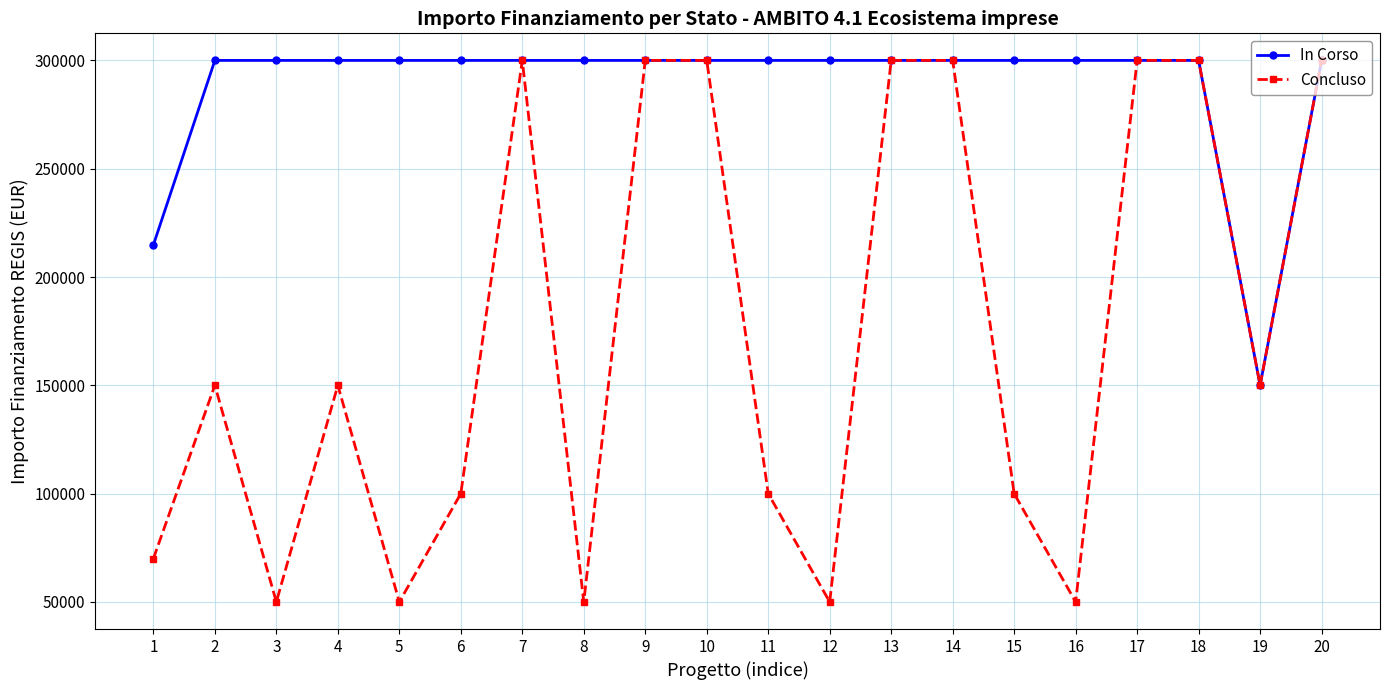

The Concluso series shows 100000 at 11. True or false?

True